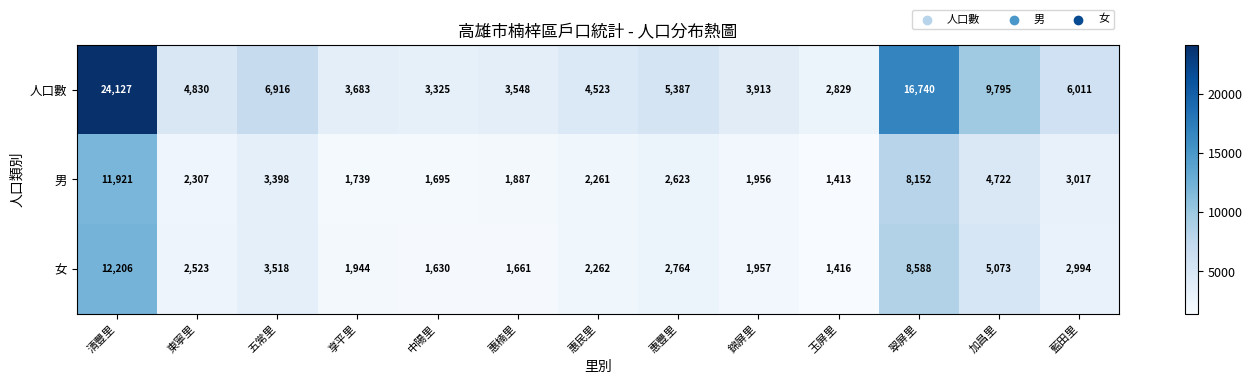

The 人口數 series shows 8565 at 惠豐里. True or false?

False